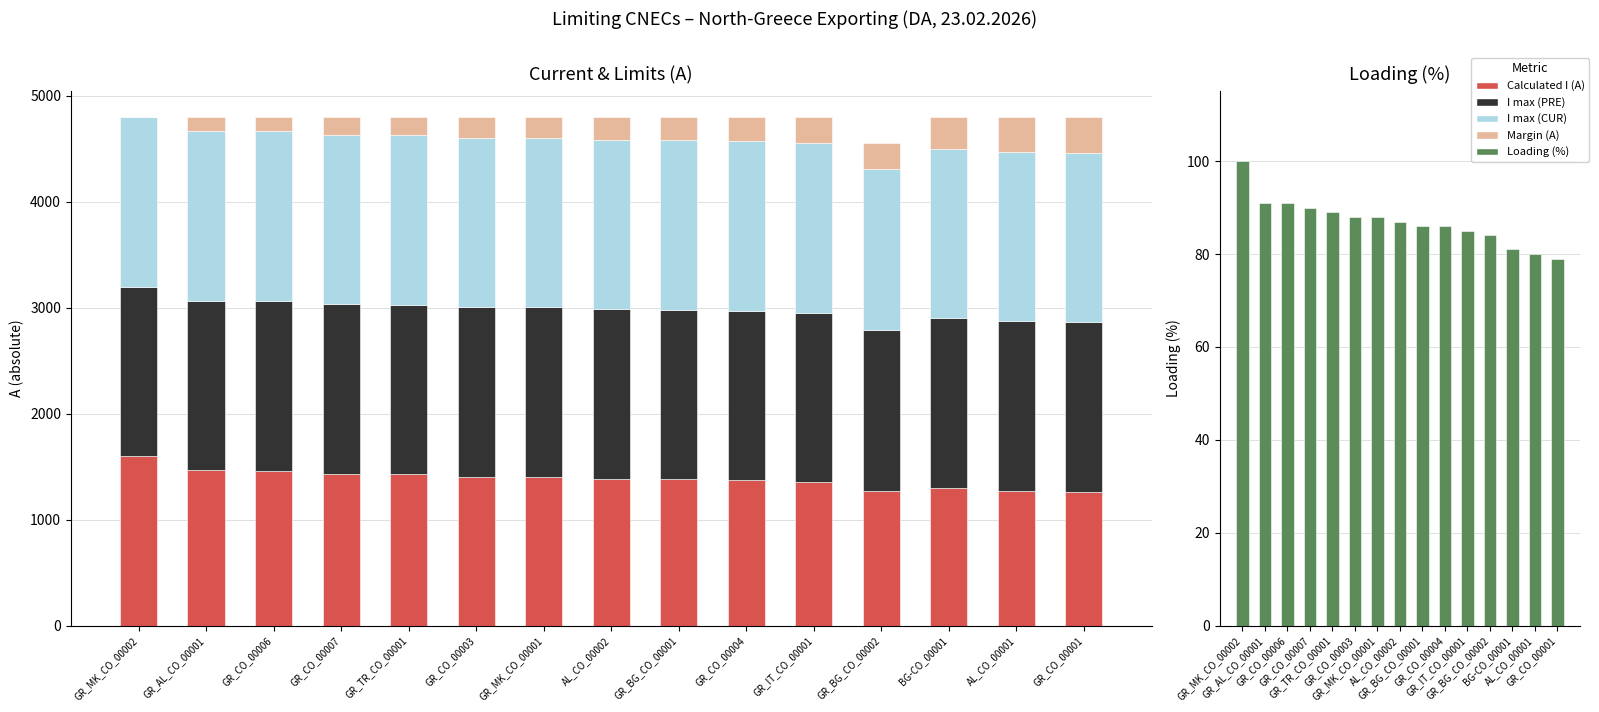

At GR_MK_CO_00002, list the series in order from largest to smallest.

I max (PRE), I max (CUR), Calculated I (A), Loading (%), Margin (A)